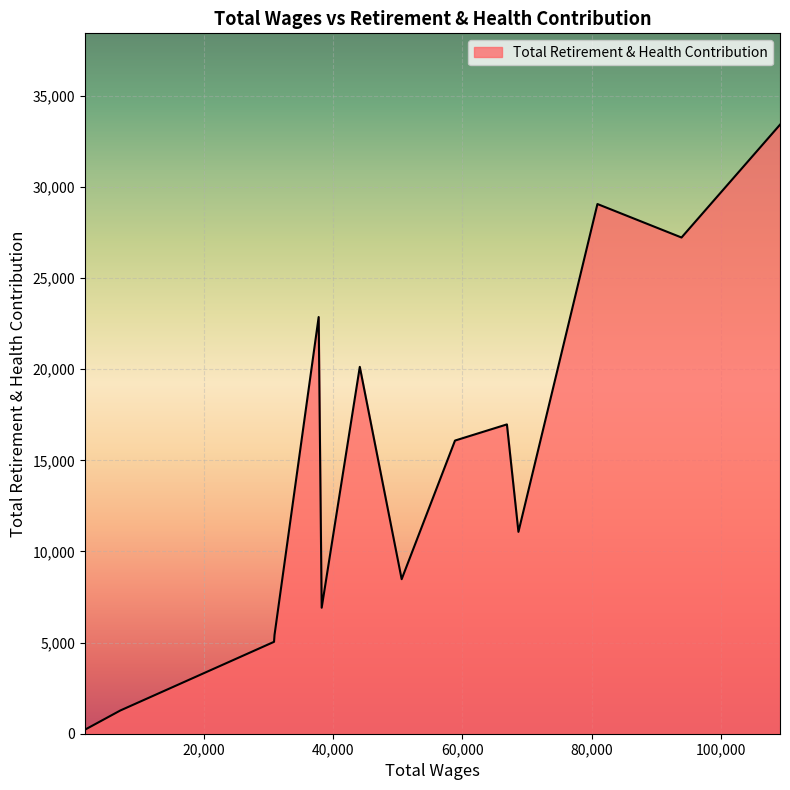

What is the greatest value displayed?

33415